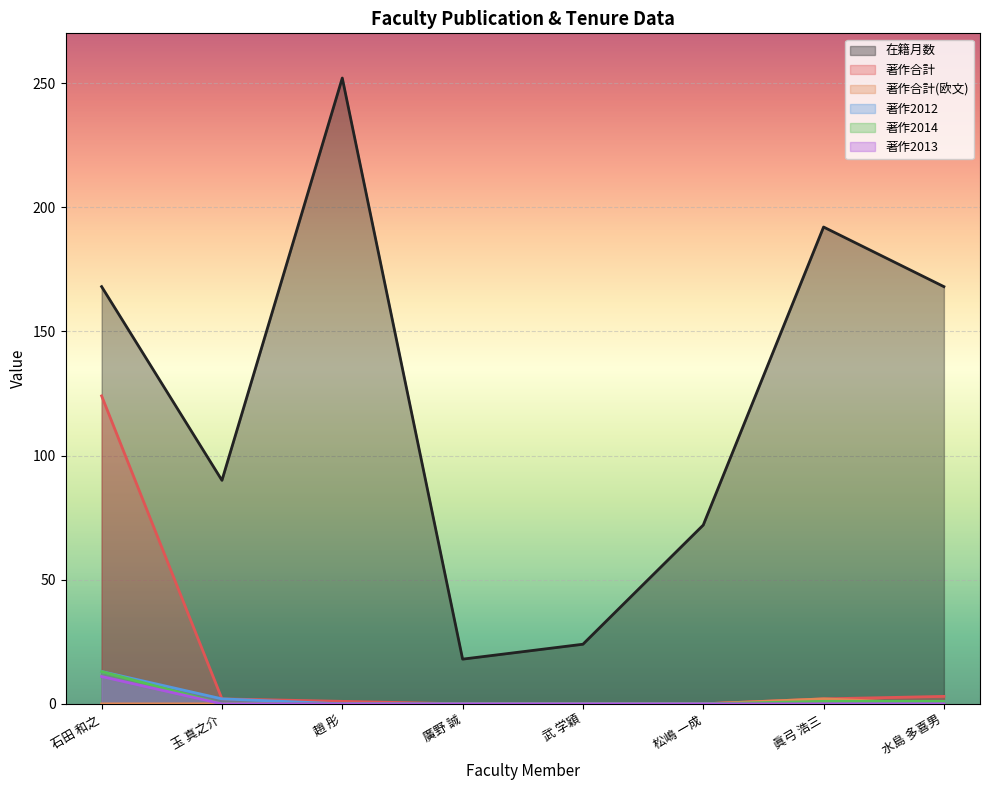

Does the chart display data point markers on the line(s)?

No